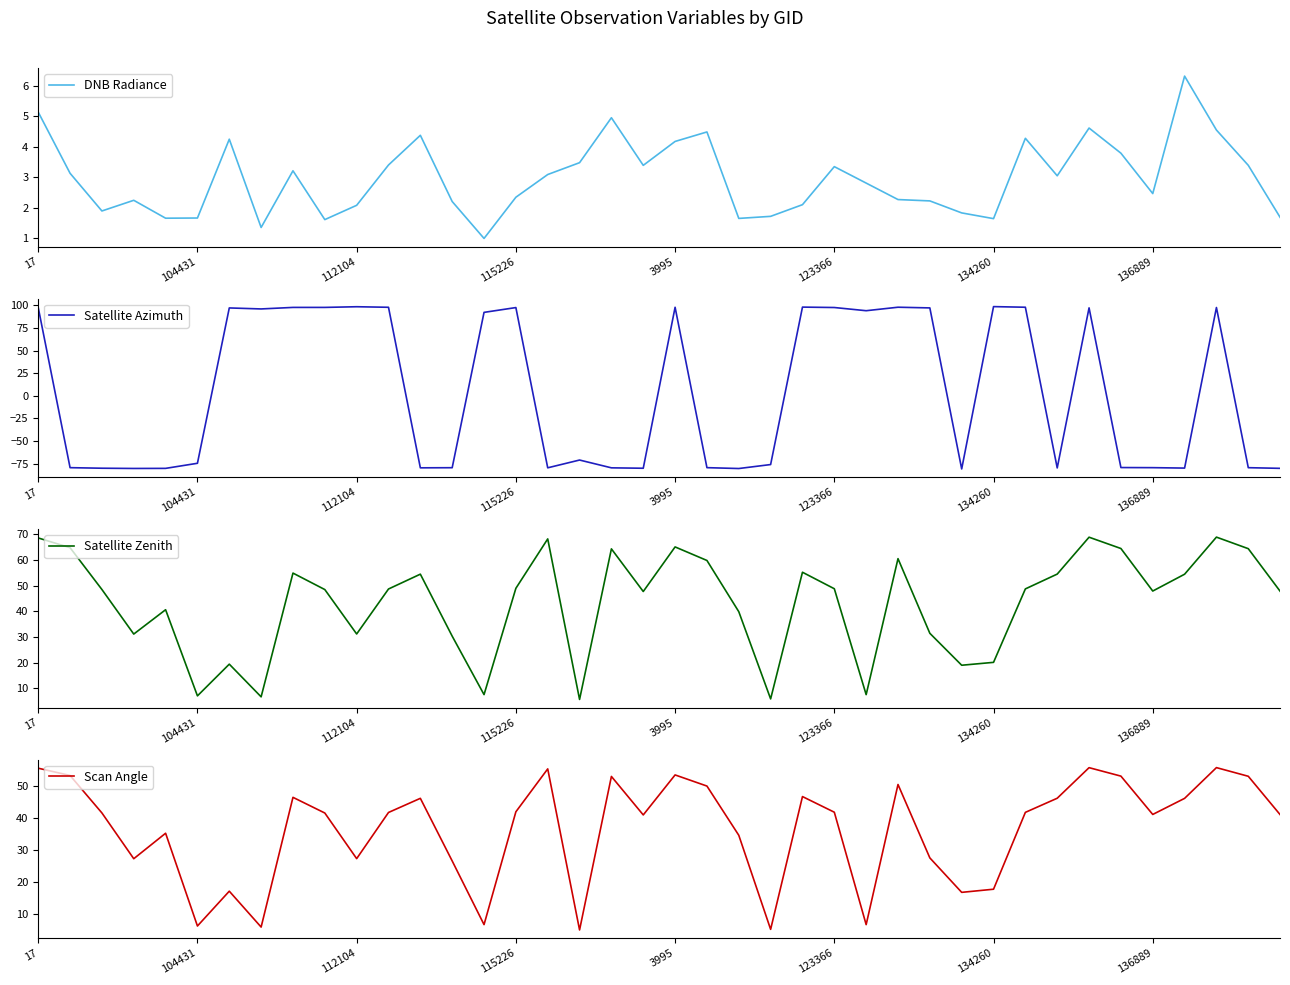

What is the lowest value of the DNB Radiance series?

1.0